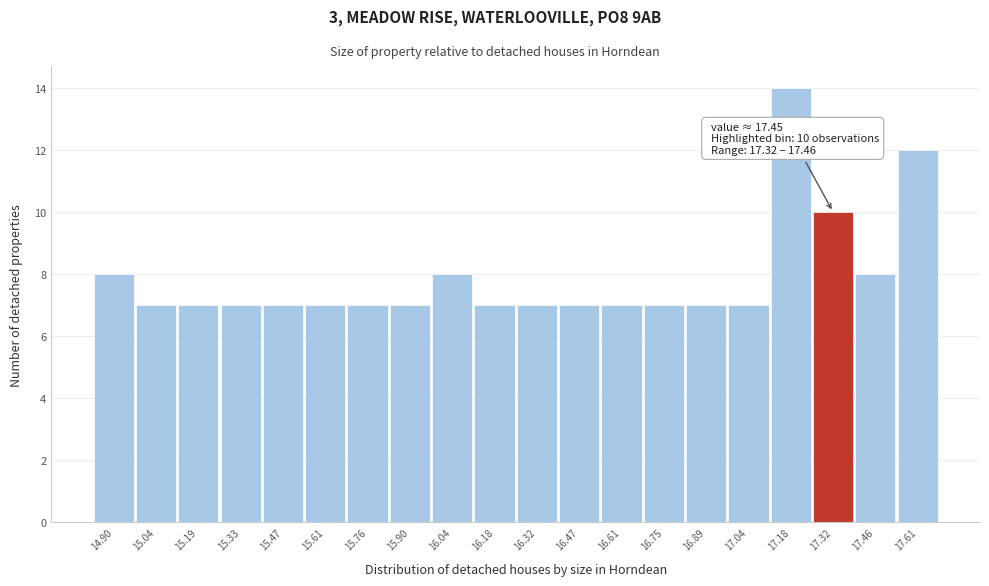

Reading right to left, list all the values displayed in this chart.

17.61=12	17.46=8	17.32=10	17.18=14	17.04=7	16.89=7	16.75=7	16.61=7	16.47=7	16.32=7	16.18=7	16.04=8	15.90=7	15.76=7	15.61=7	15.47=7	15.33=7	15.19=7	15.04=7	14.90=8